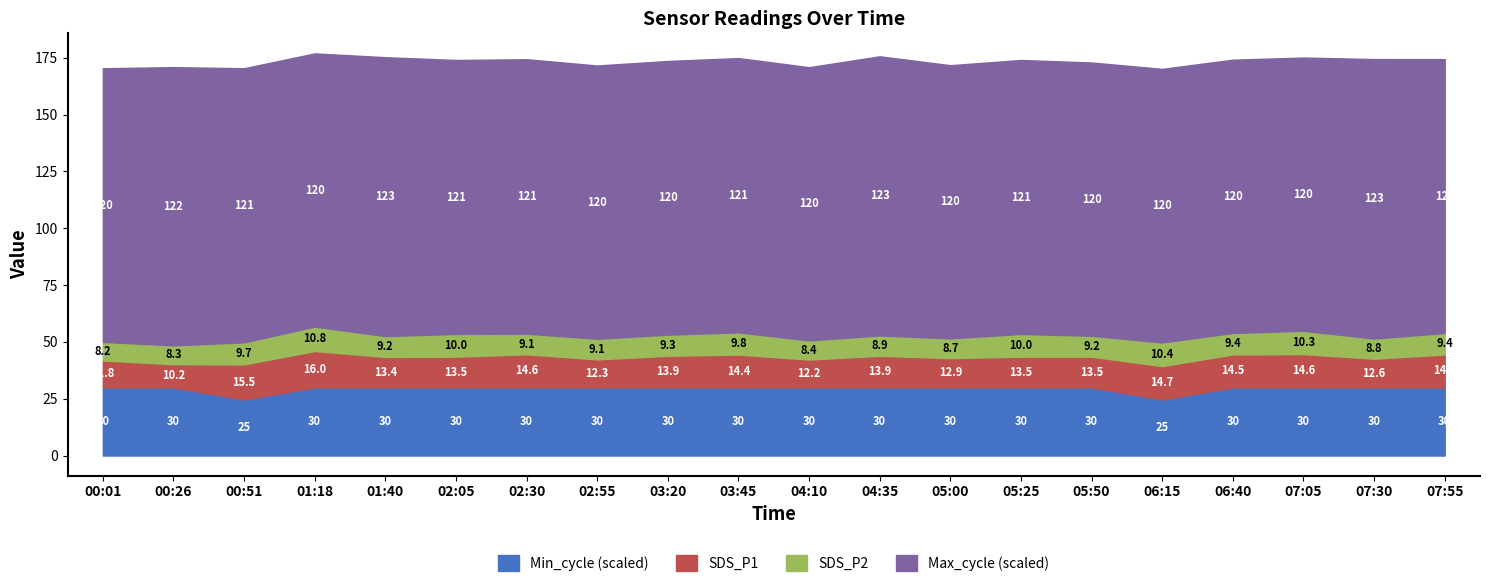

True or false: Min_cycle and Max_cycle intersect in this chart.

False